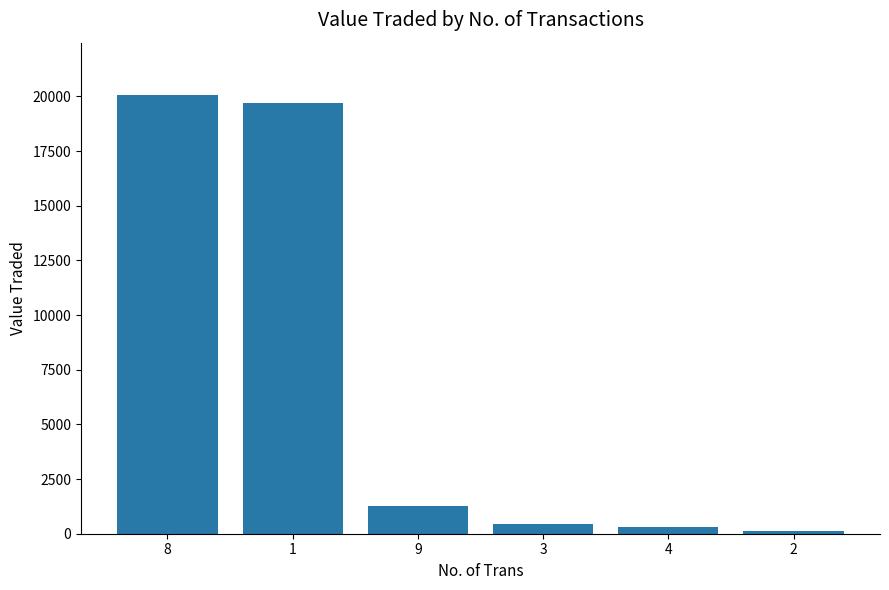

Are the bars grouped side by side (vs. stacked)?

No